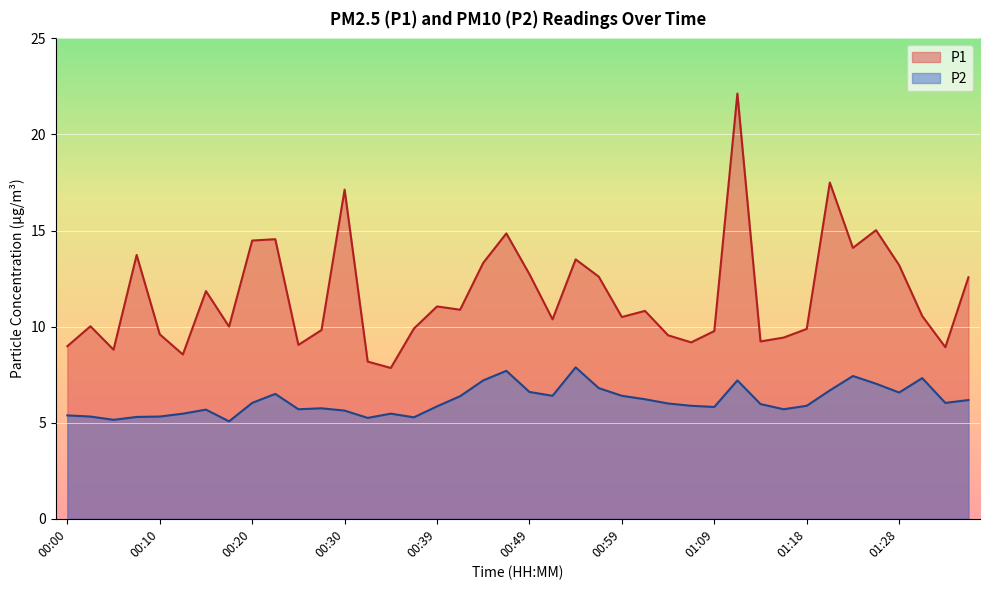

Reading left to right, list all the values displayed in this chart.

P1: 9.0	10.0	8.8	13.7	9.6	8.6	11.8	10.0	14.5	14.6	9.1	9.8	17.1	8.2	7.8	9.9	11.1	10.9	13.3	14.8	12.7	10.4	13.5	12.6	10.5	10.8	9.6	9.2	9.8	22.1	9.2	9.4	9.9	17.5	14.1	15.0	13.2	10.6	8.9	12.6
P2: 5.4	5.3	5.2	5.3	5.3	5.5	5.7	5.1	6.0	6.5	5.7	5.8	5.6	5.2	5.5	5.3	5.8	6.4	7.2	7.7	6.6	6.4	7.9	6.8	6.4	6.2	6.0	5.9	5.8	7.2	6.0	5.7	5.9	6.7	7.4	7.0	6.6	7.3	6.0	6.2